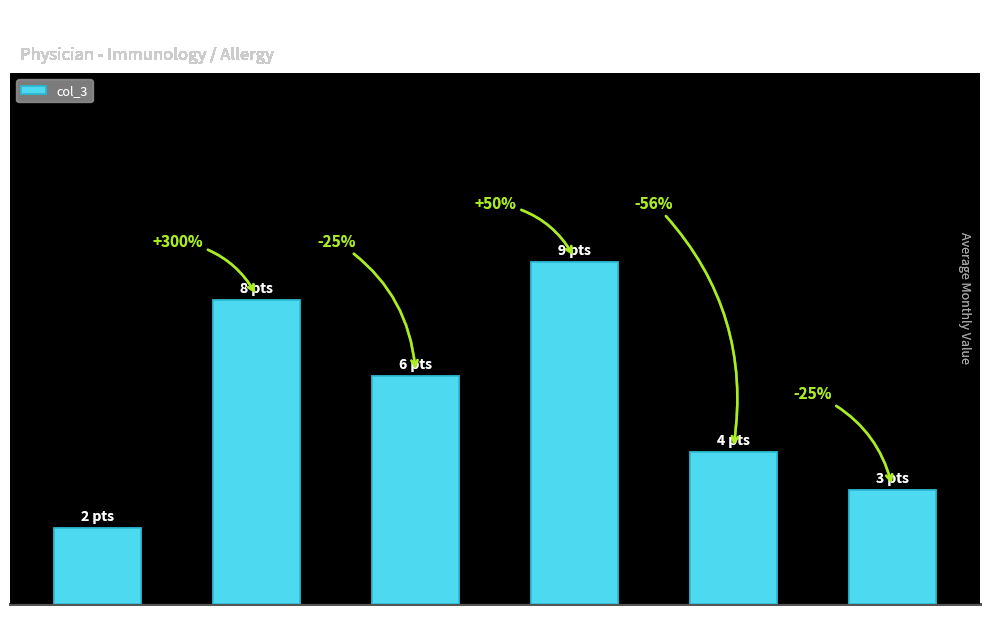

Rank the categories by value from lowest to highest.

< 2 Years, 20+ Years, 15 to 20, 5 to 10, 2 to 5, 10 to 15